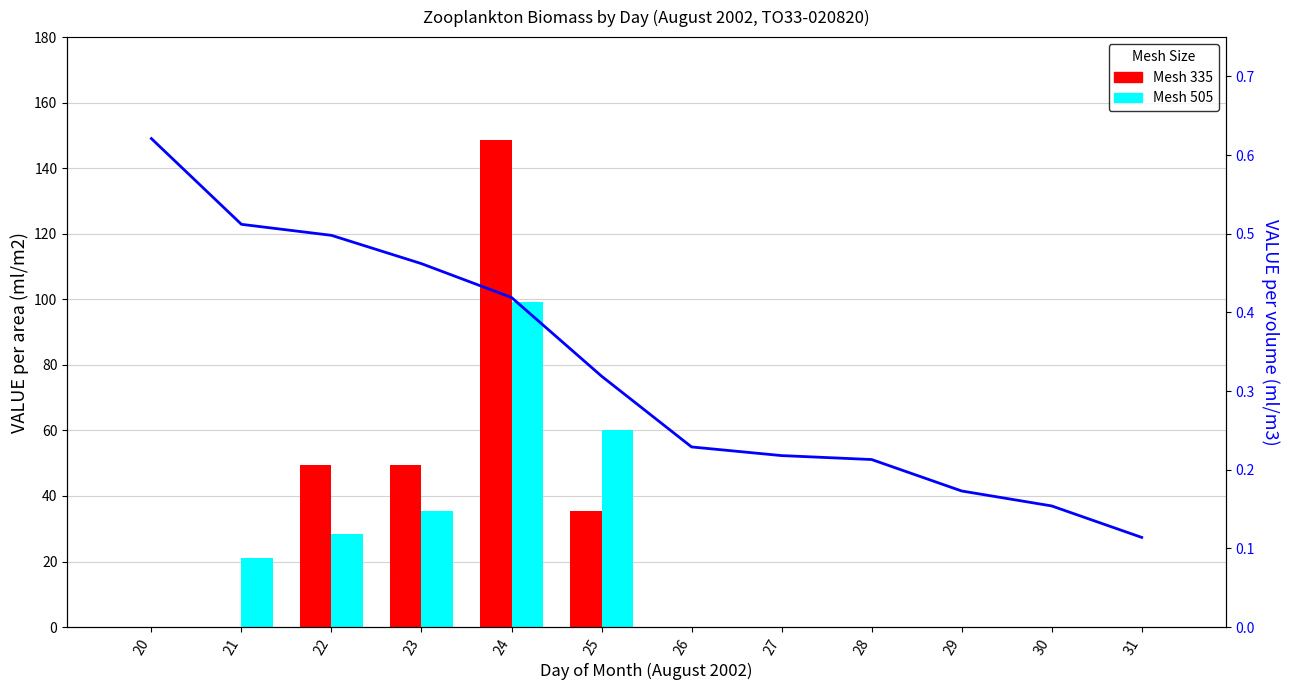

The Mesh 505 series shows 46.2 at 22. True or false?

False